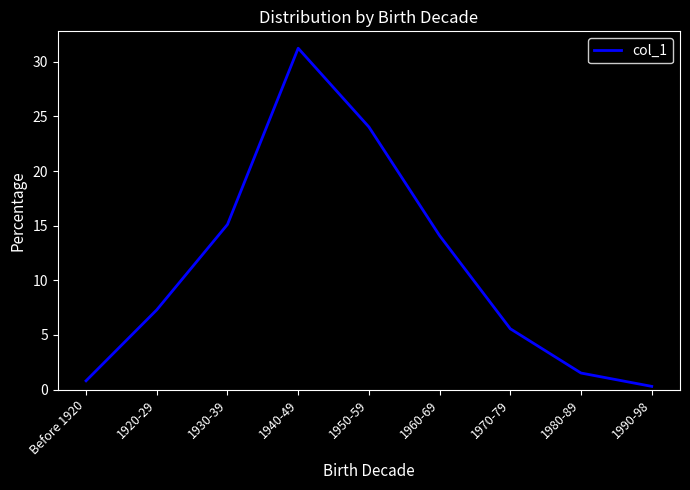

Reading left to right, list all the values displayed in this chart.

Before 1920=0.8	1920-29=7.3	1930-39=15.1	1940-49=31.2	1950-59=24.0	1960-69=14.1	1970-79=5.6	1980-89=1.5	1990-98=0.3